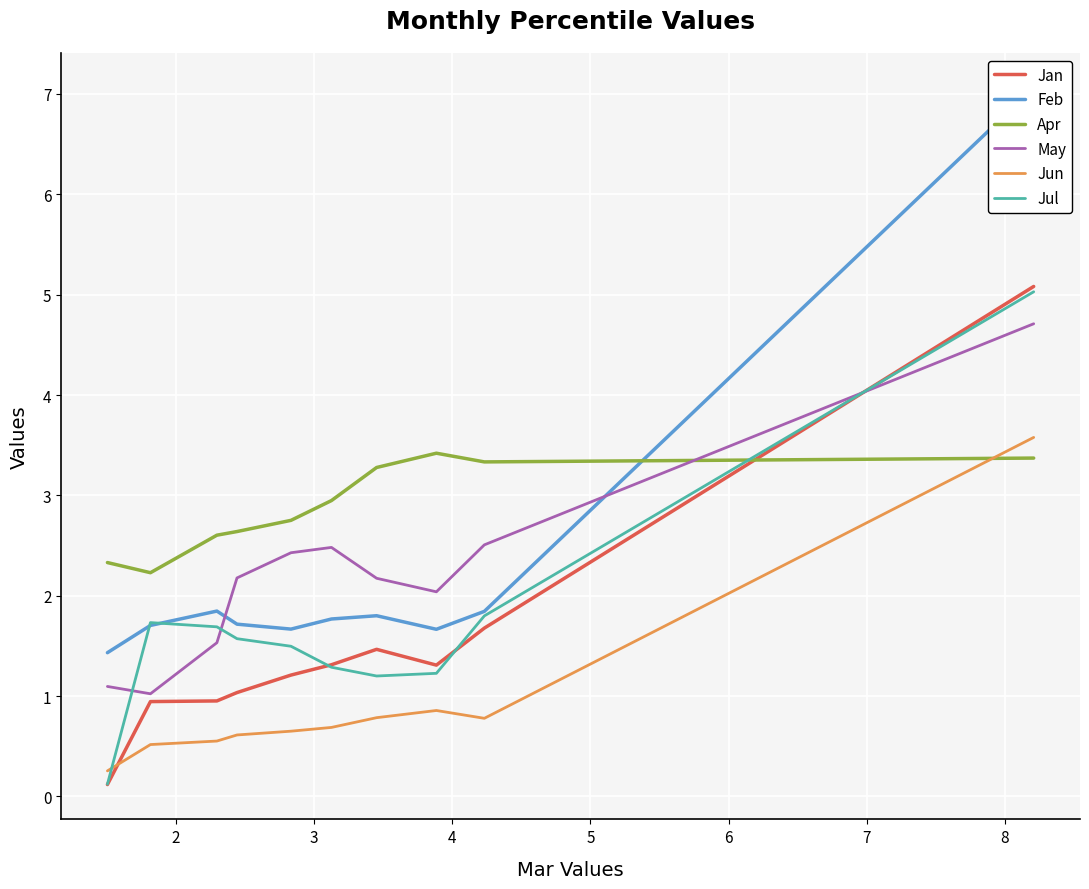

Which series has the largest total across all categories?

Apr